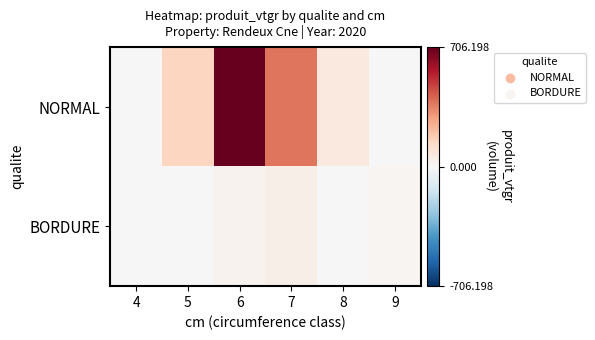

Rank the series by their average value, from highest to lowest.

NORMAL, BORDURE